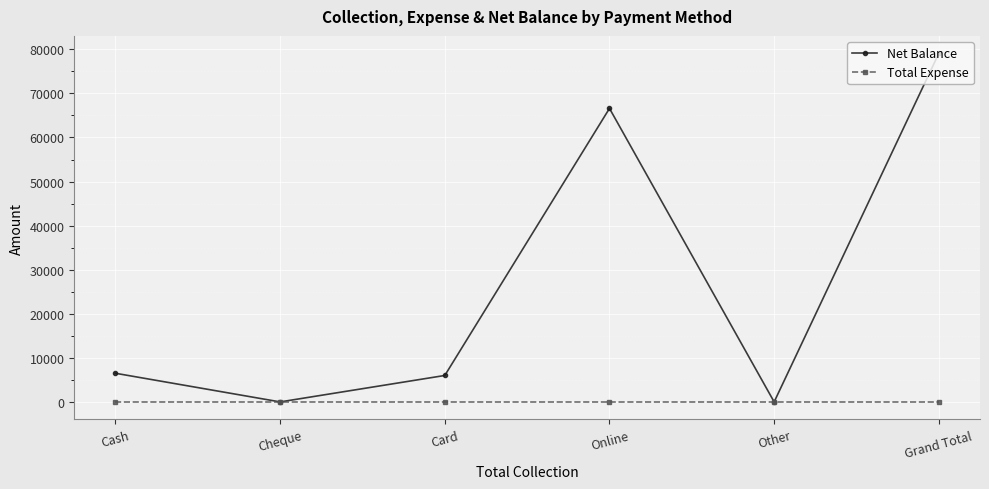

Is the value of Net Balance at Grand Total greater than the value of Total Expense at Cheque?

Yes